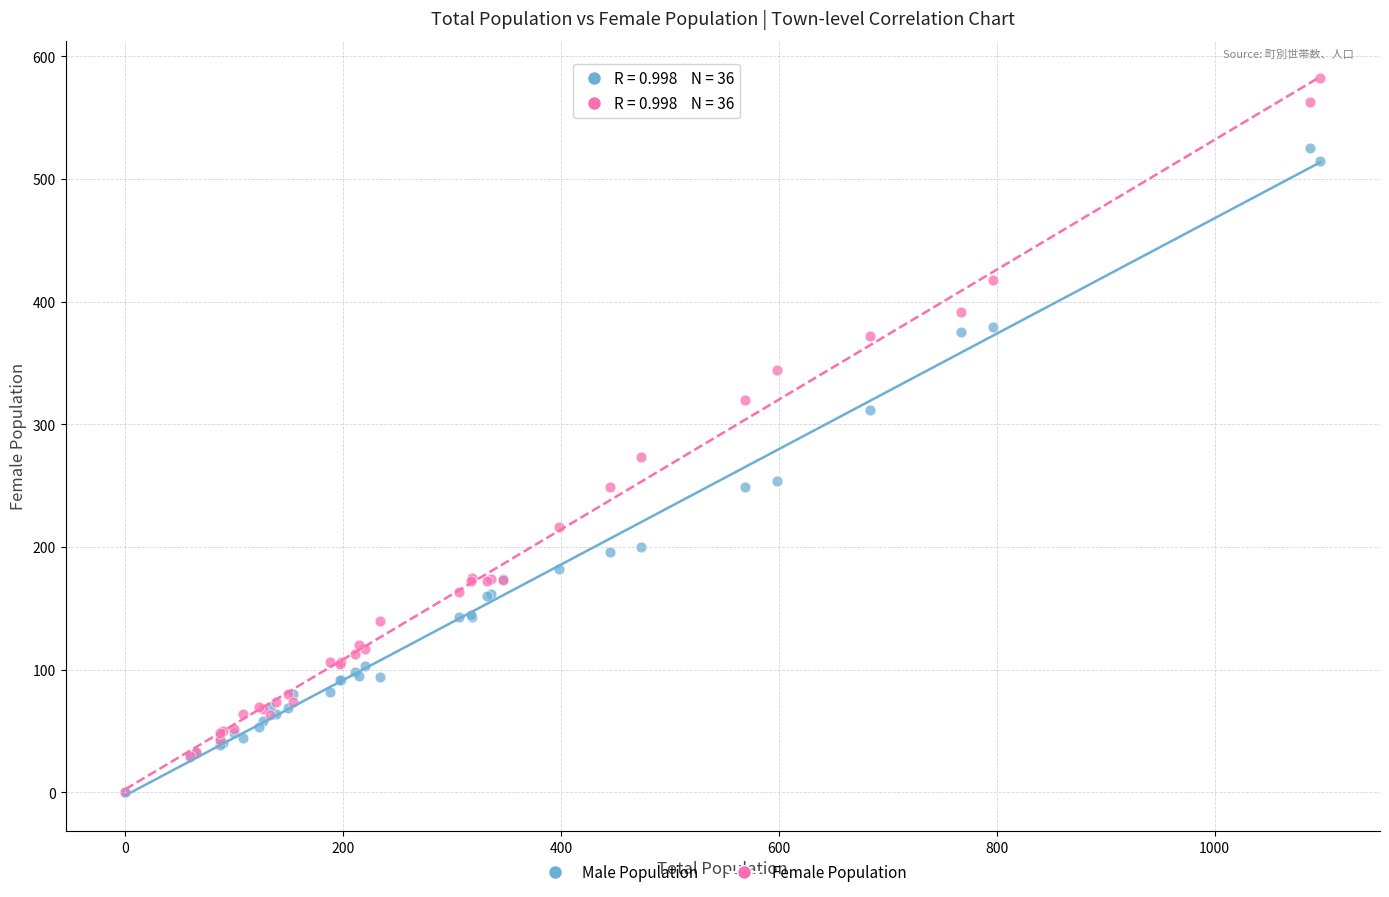

What are all the series names shown in the legend?

Male Population, Female Population